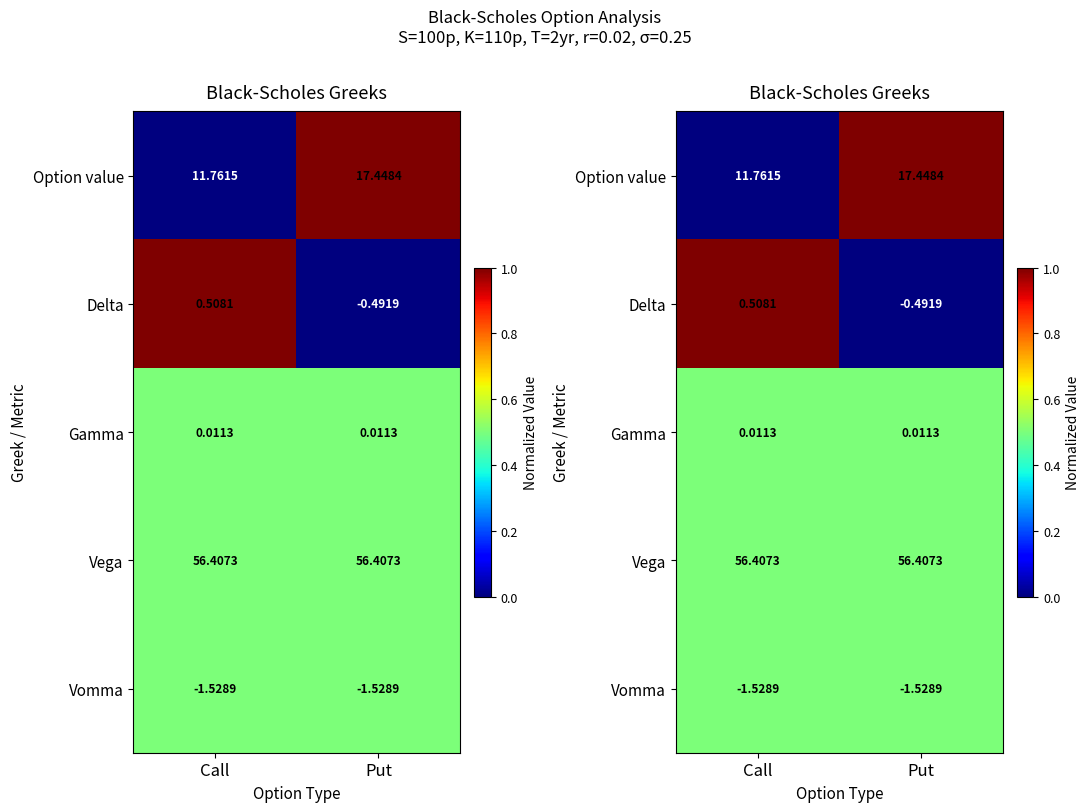

List the labels in order of Vomma value, smallest first.

Call, Put